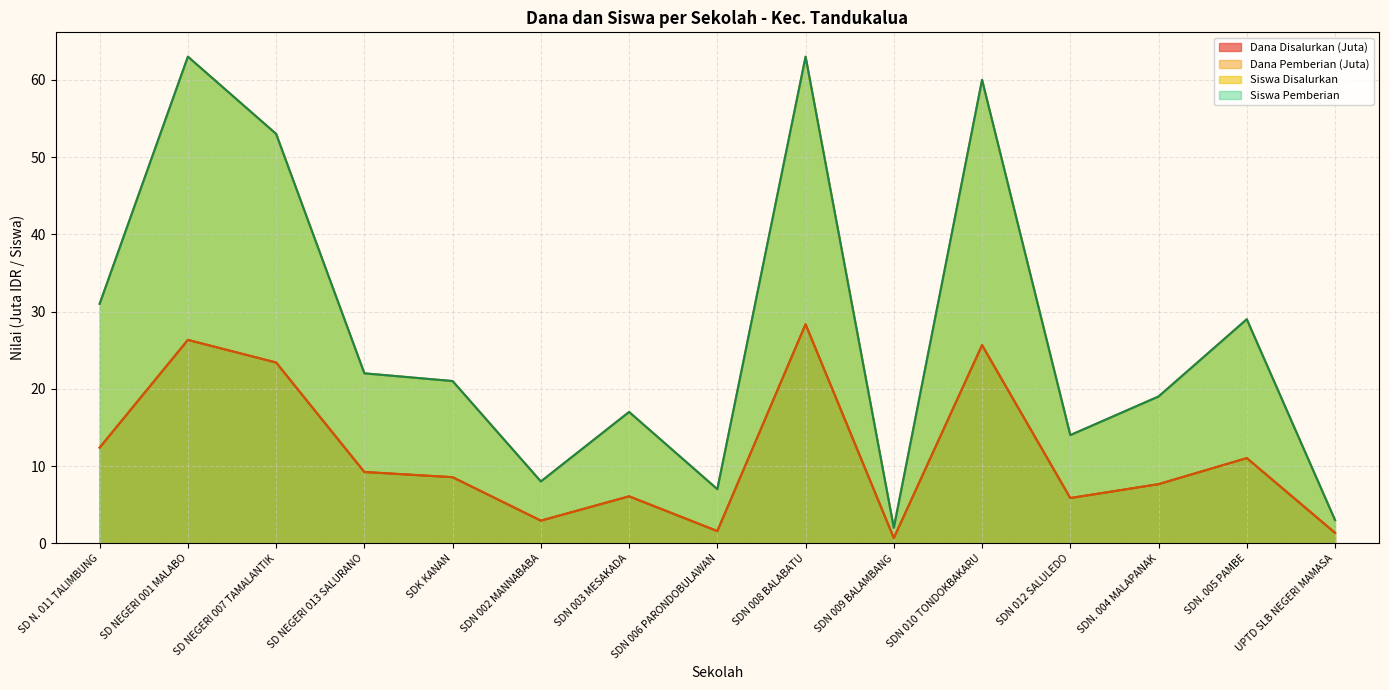

At how many categories does at least one series exceed 44?

4